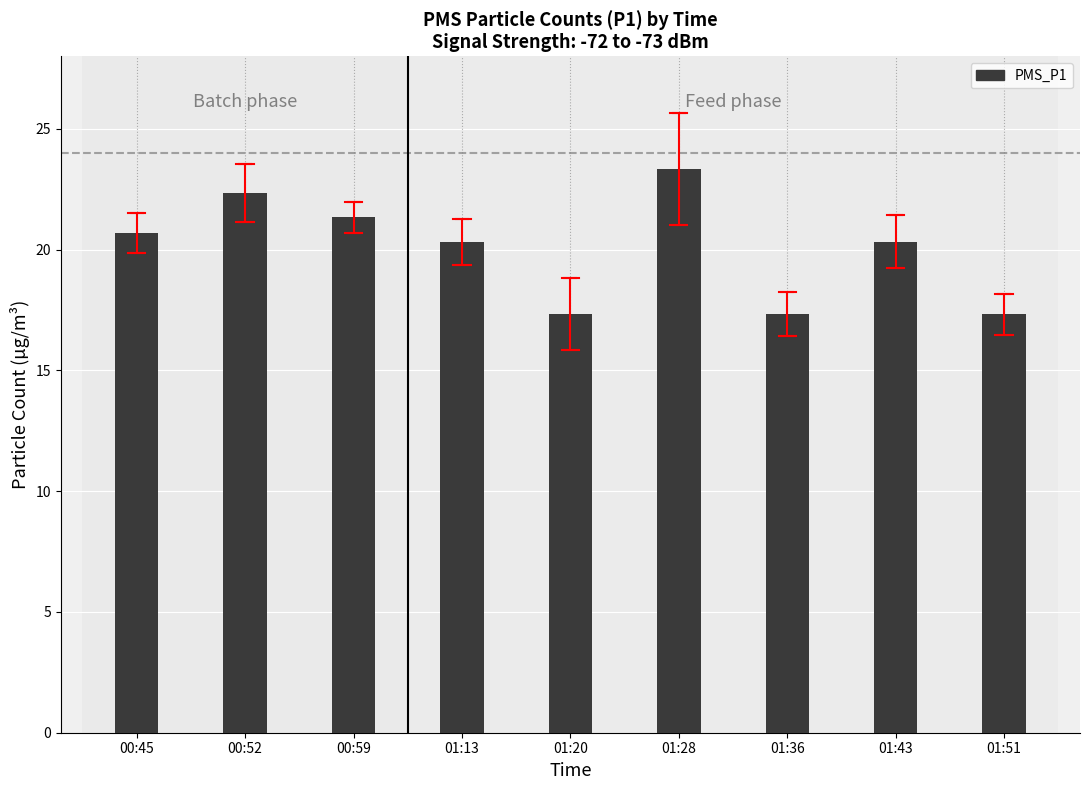

What is the label of the 9th bar from the left?

01:51